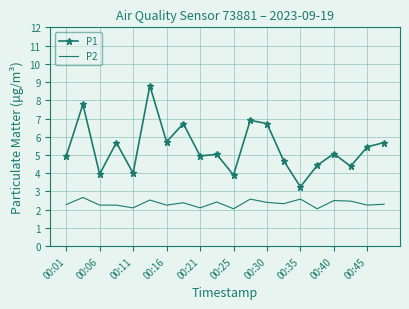

Which series has the largest range (max minus min)?

P1